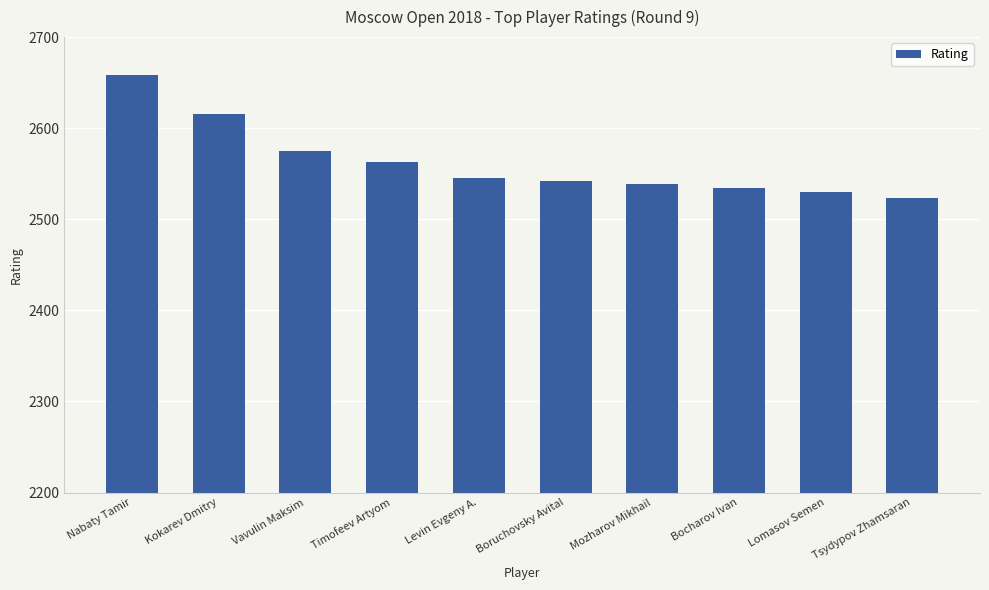

What is the sum of the values at Nabaty Tamir and Tsydypov Zhamsaran?

5181